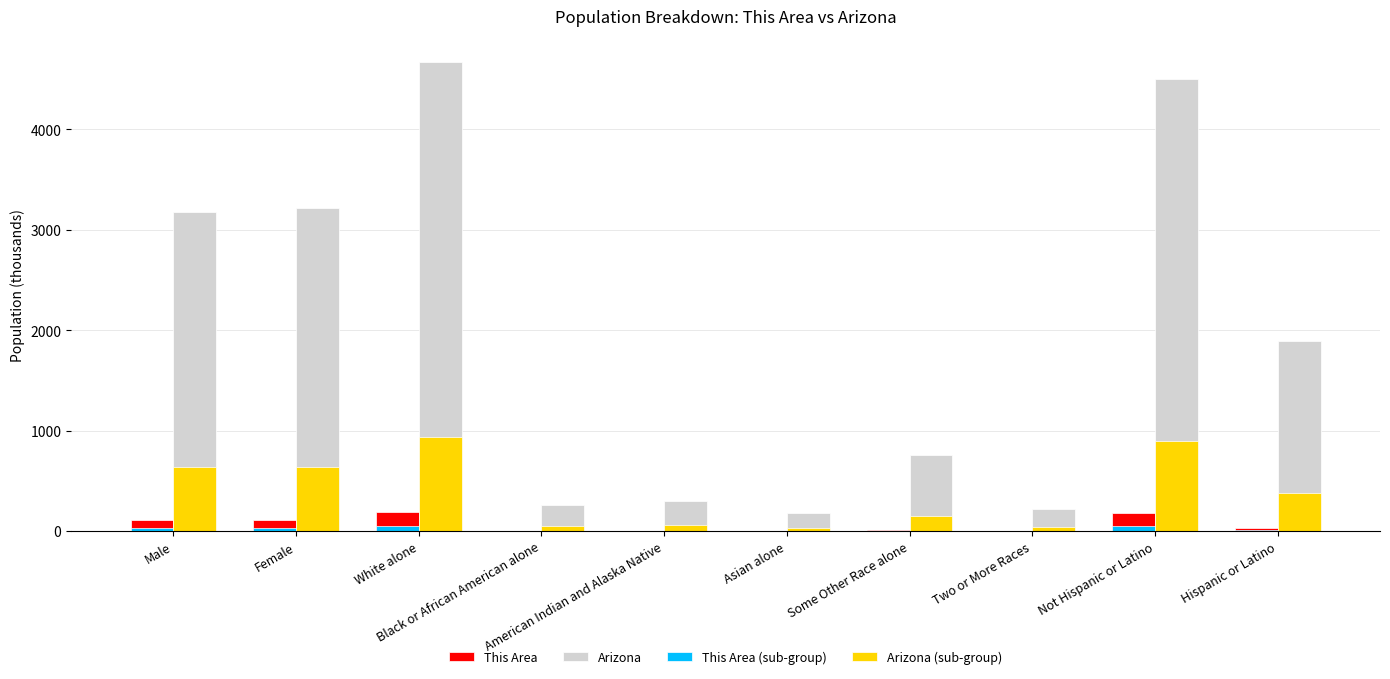

How many values in the This Area (sub-group) series exceed 9?

5